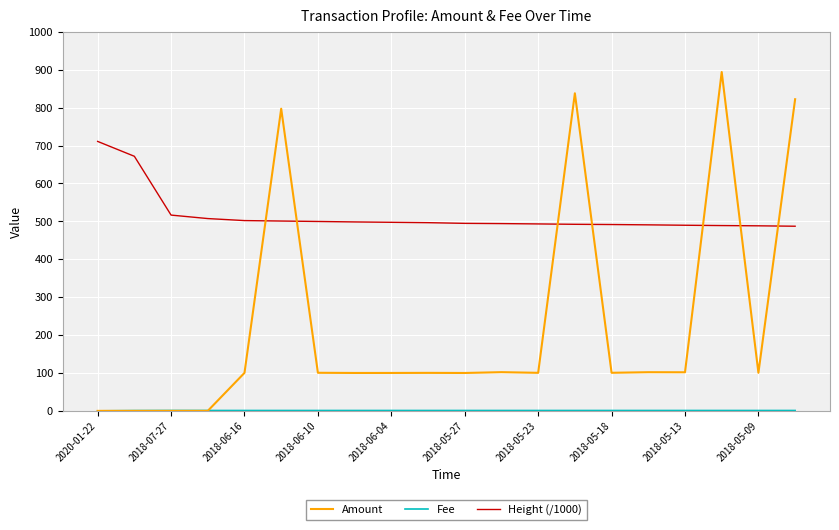

Which series has the widest spread of values?

Amount